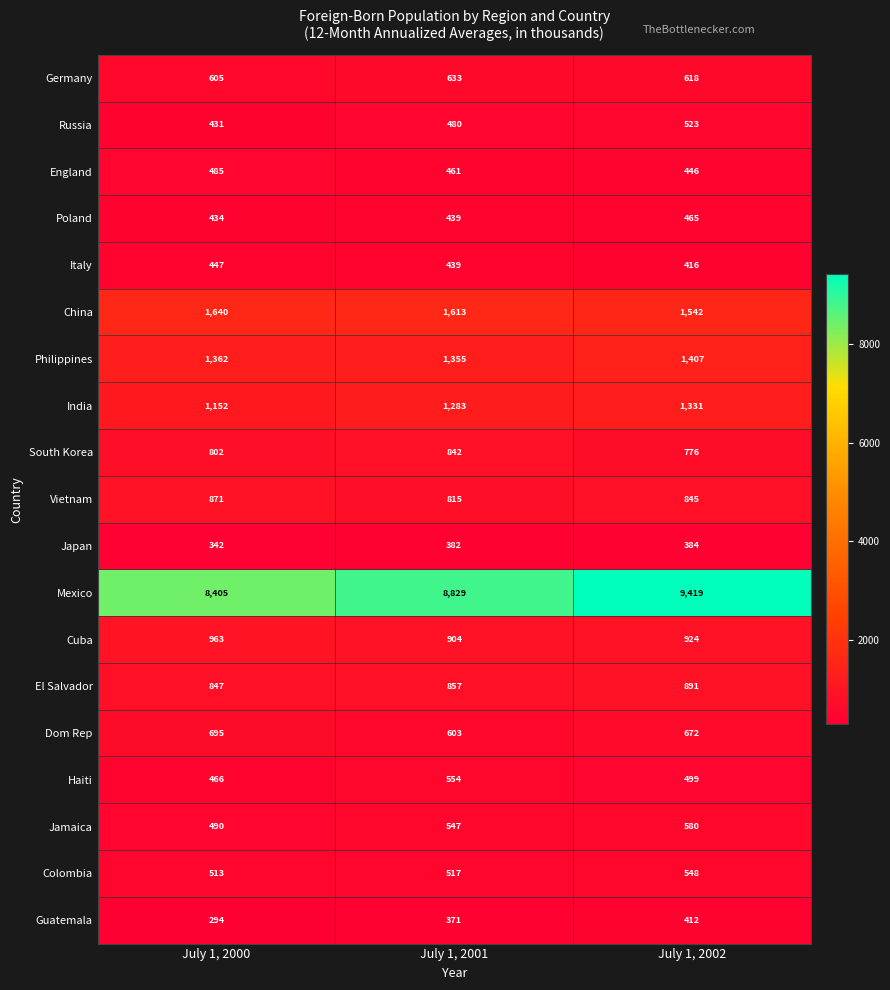

At July 1, 2000, list the series in order from largest to smallest.

Mexico, China, Philippines, India, Cuba, Vietnam, El Salvador, South Korea, Dom Rep, Germany, Colombia, Jamaica, England, Haiti, Italy, Poland, Russia, Japan, Guatemala